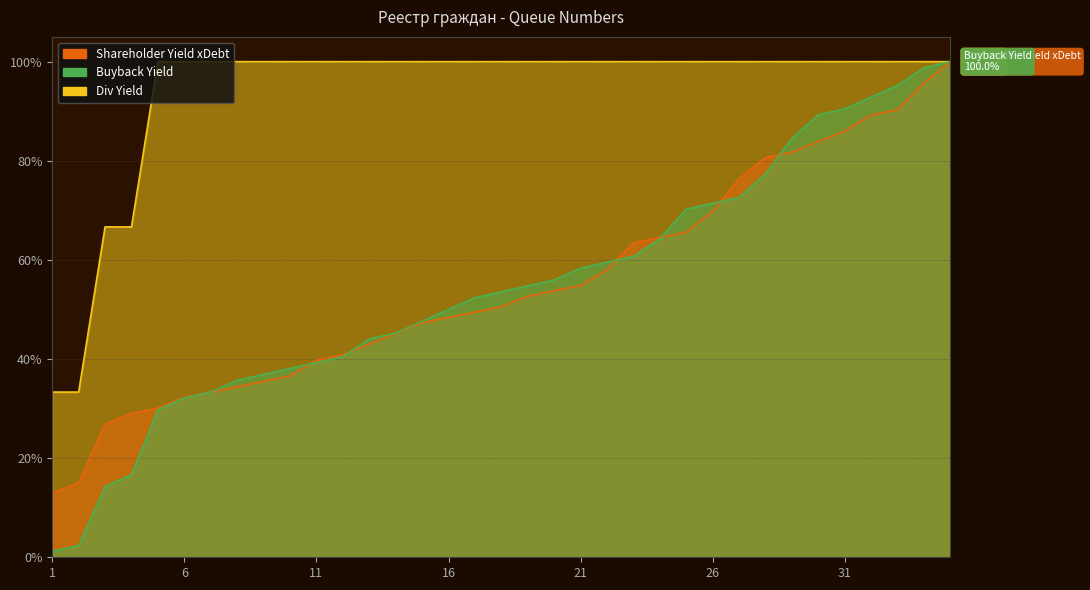

True or false: Buyback Yield and Div Yield intersect in this chart.

False